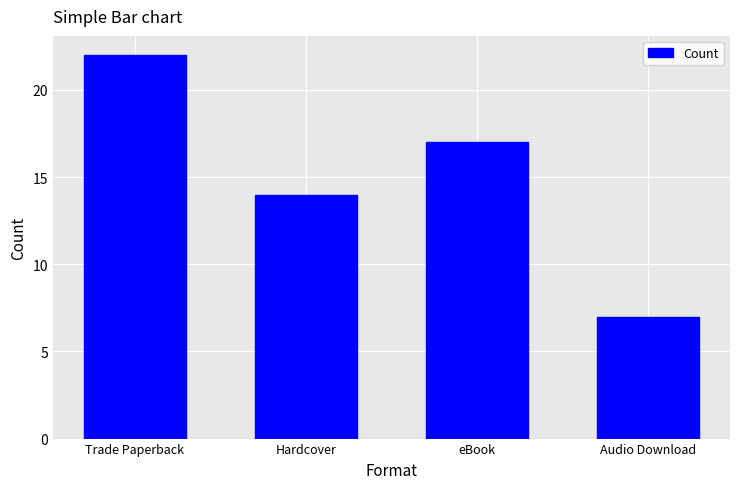

The chart shows a value of 38 at Trade Paperback. True or false?

False